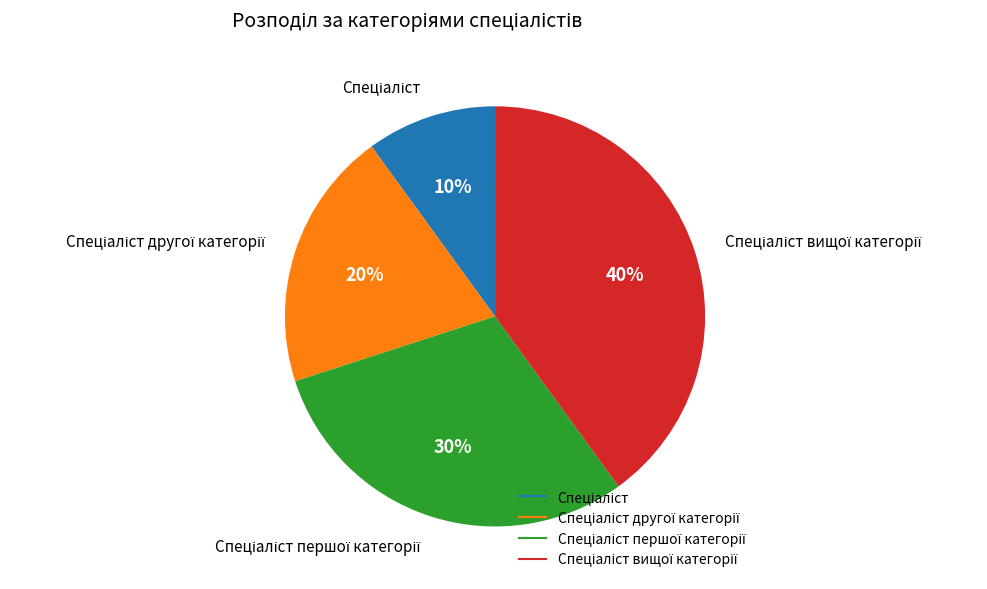

To the nearest percent, what is the average slice percentage?

25%